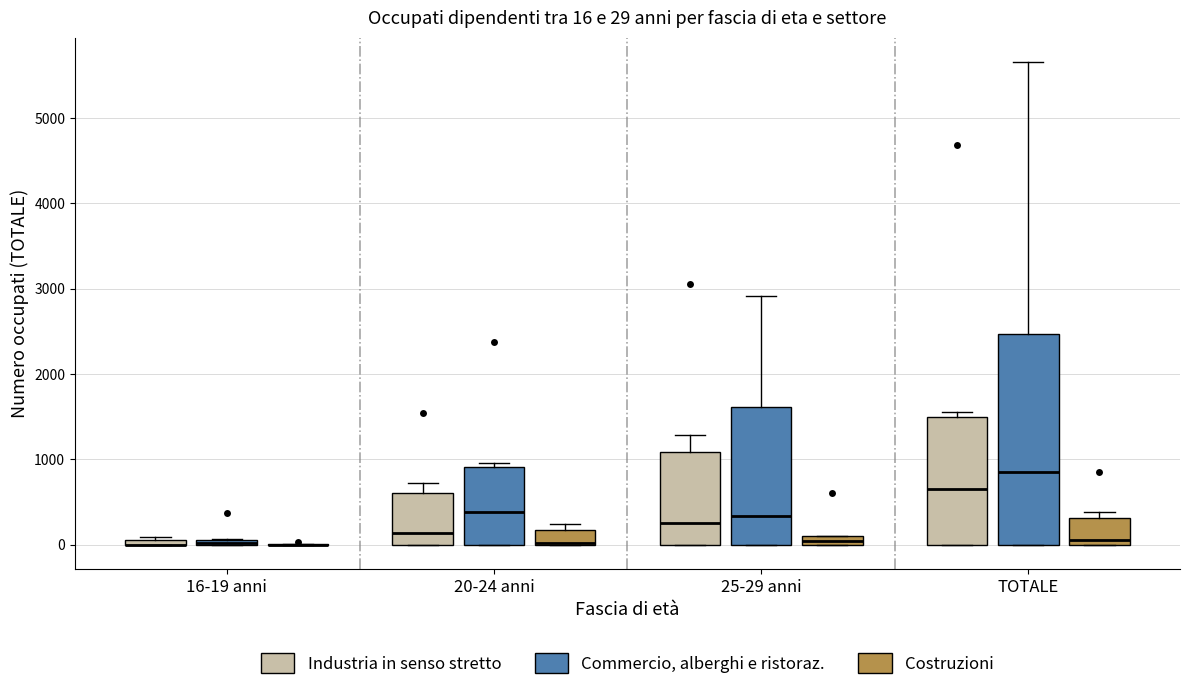

Comparing the boxes themselves (not the whiskers), which one is the tallest?

TOTALE (Commercio, alberghi e ristoraz.)